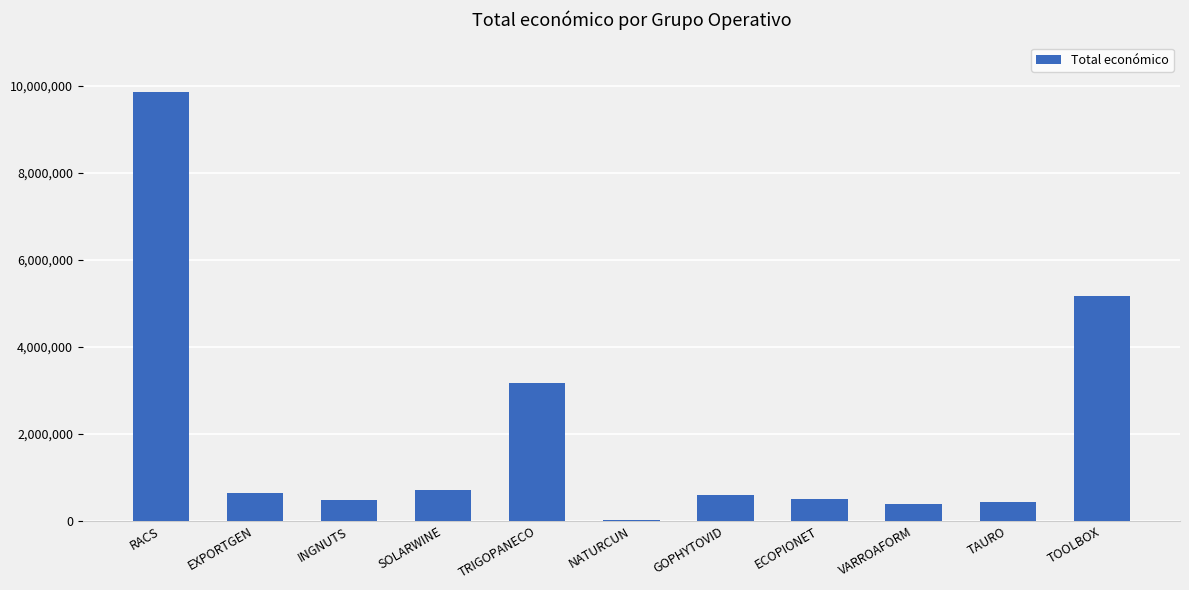

At which label is the value closest to 4933705?

TOOLBOX